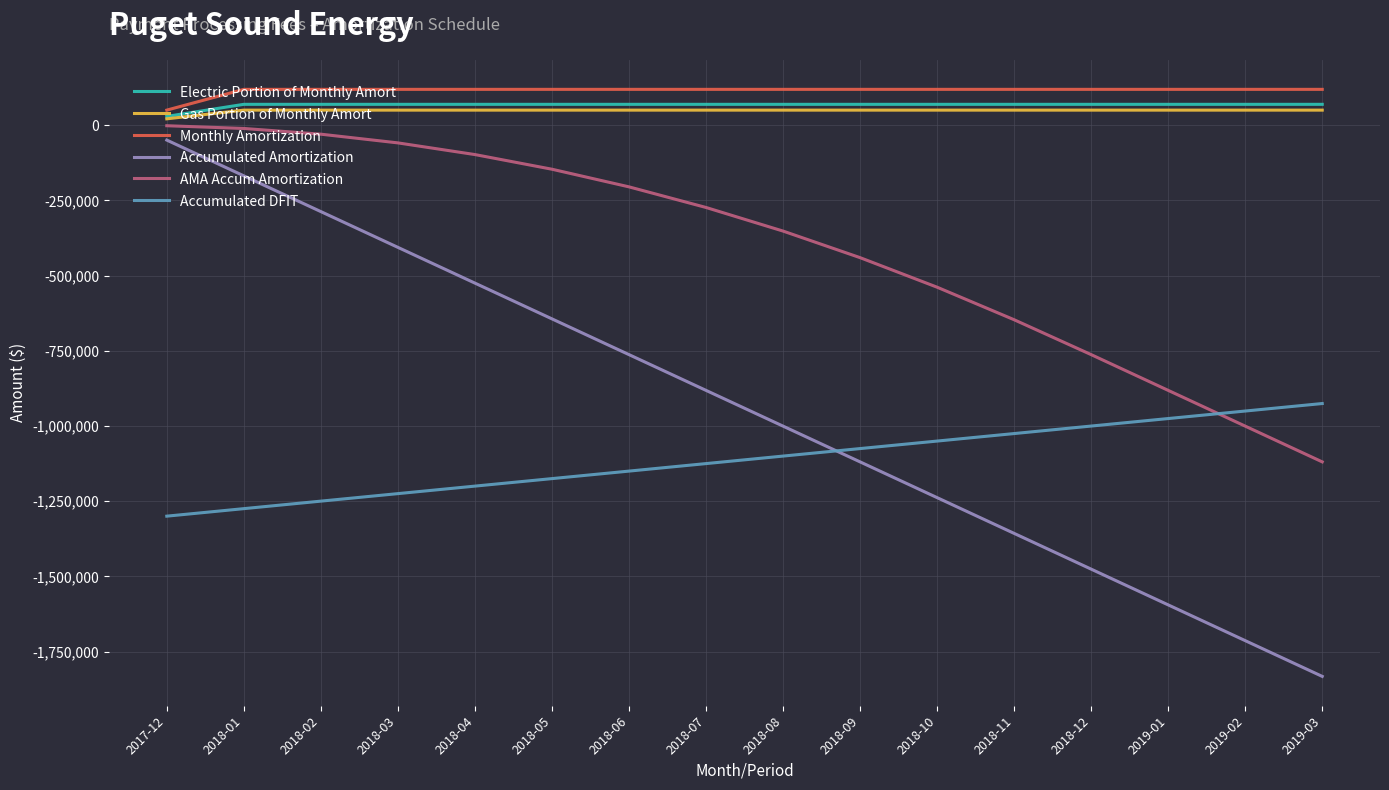

What is the average value of the Accumulated DFIT series?

-1112625.4